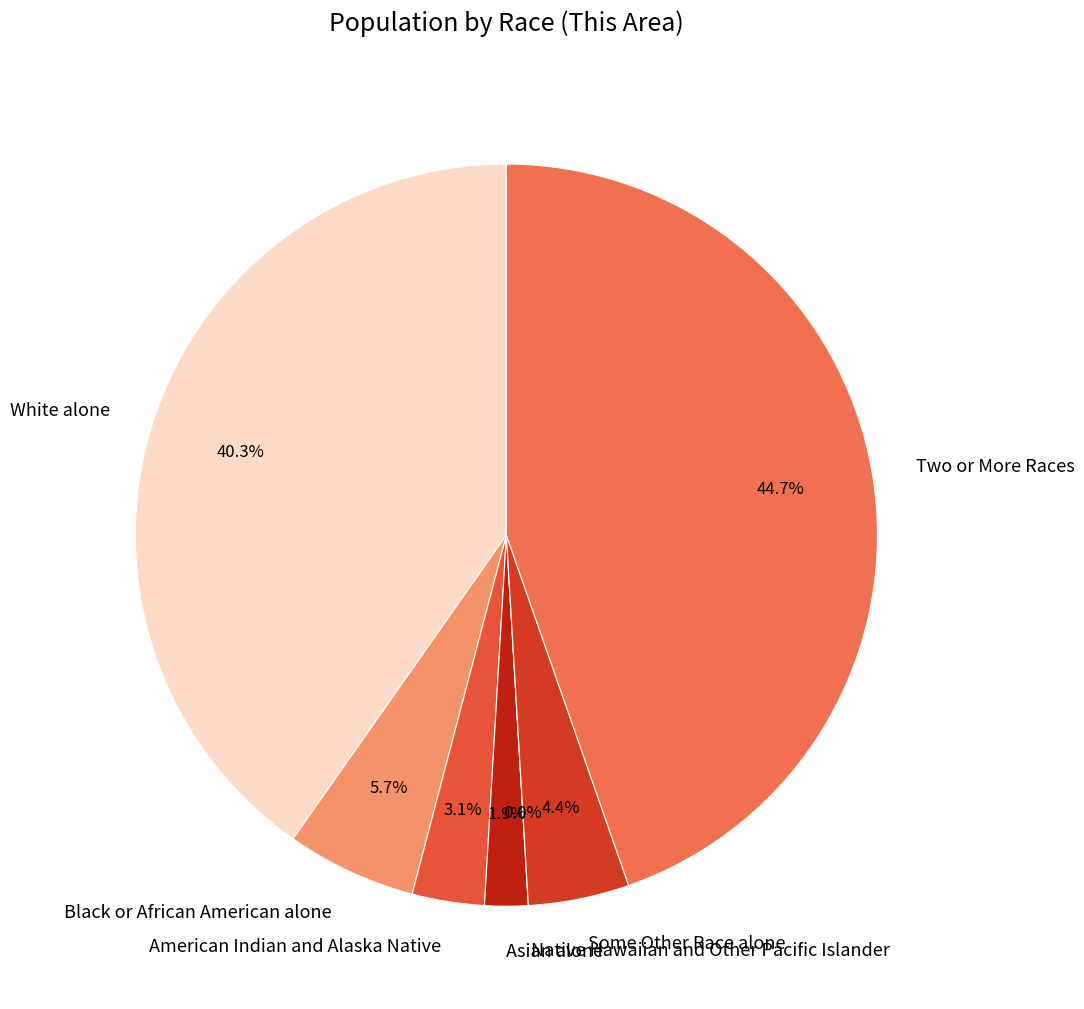

To the nearest percent, what is the average slice percentage?

14%